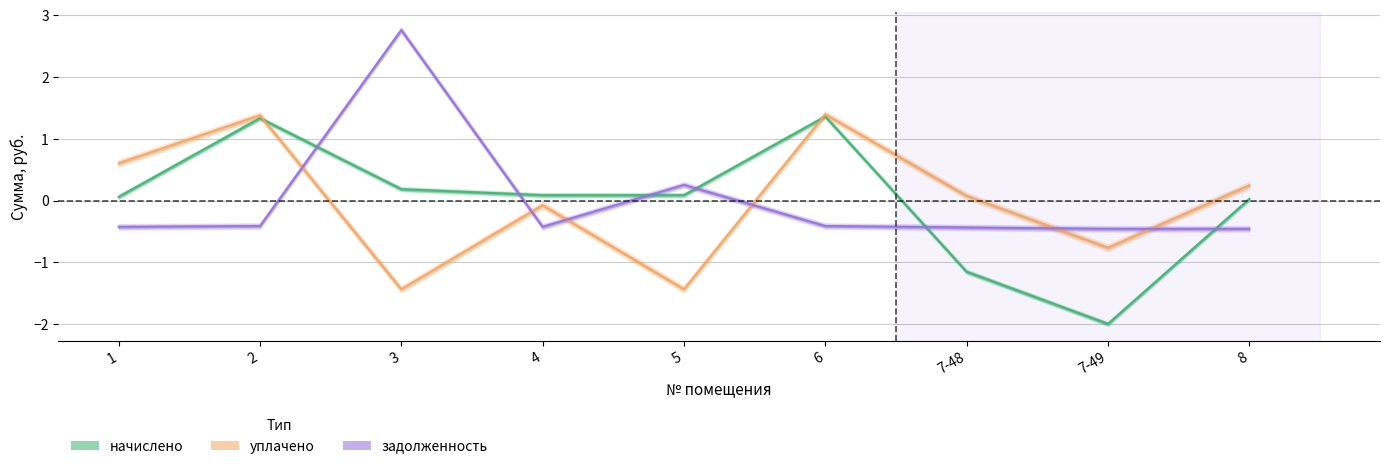

At which label does начислено first exceed 0?

1